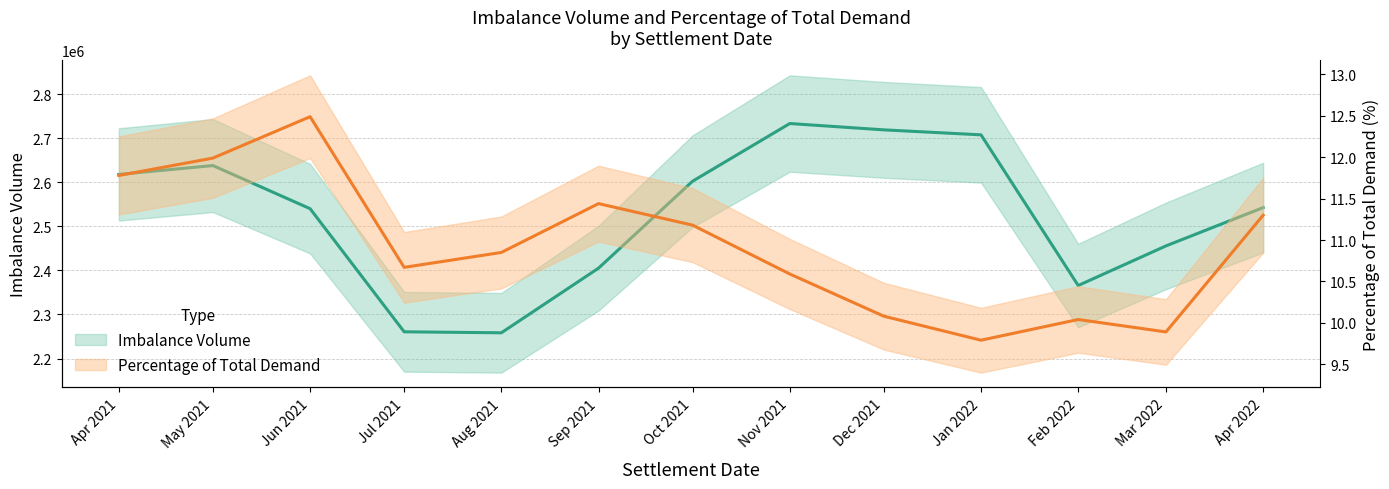

True or false: Imbalance Volume has more than 0 interior local peaks.

True